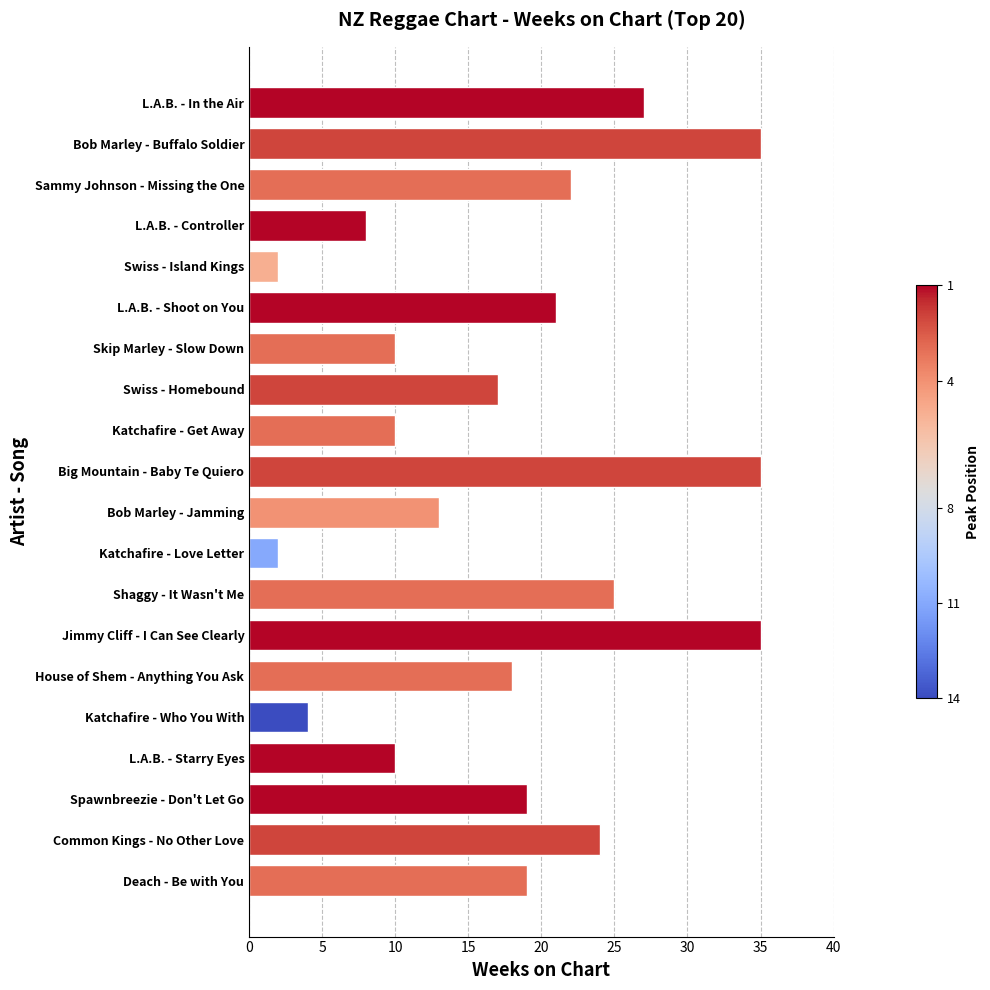

Reading bottom to top, transcribe all the data shown in this chart.

Deach - Be with You=19	Common Kings - No Other Love=24	Spawnbreezie - Don't Let Go=19	L.A.B. - Starry Eyes=10	Katchafire - Who You With=4	House of Shem - Anything You Ask=18	Jimmy Cliff - I Can See Clearly=35	Shaggy - It Wasn't Me=25	Katchafire - Love Letter=2	Bob Marley - Jamming=13	Big Mountain - Baby Te Quiero=35	Katchafire - Get Away=10	Swiss - Homebound=17	Skip Marley - Slow Down=10	L.A.B. - Shoot on You=21	Swiss - Island Kings=2	L.A.B. - Controller=8	Sammy Johnson - Missing the One=22	Bob Marley - Buffalo Soldier=35	L.A.B. - In the Air=27